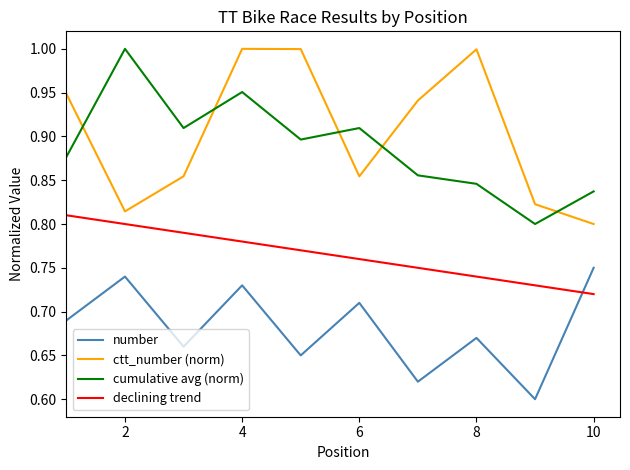

In number, how many points are lower than both neighbors (excluding endpoints)?

4